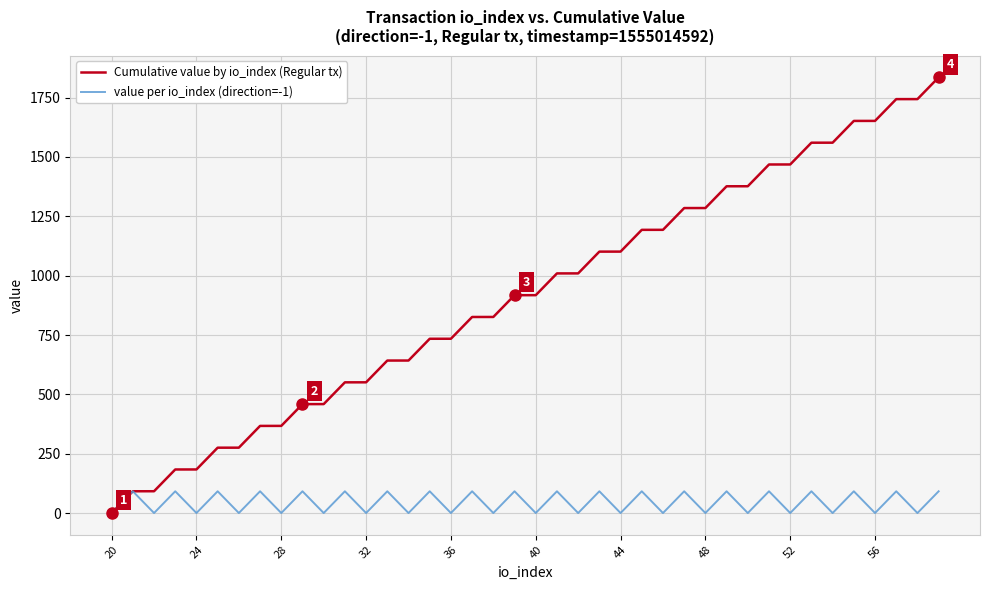

Rank the series by their average value, from lowest to highest.

value per io_index (direction=-1), Cumulative value by io_index (Regular tx)